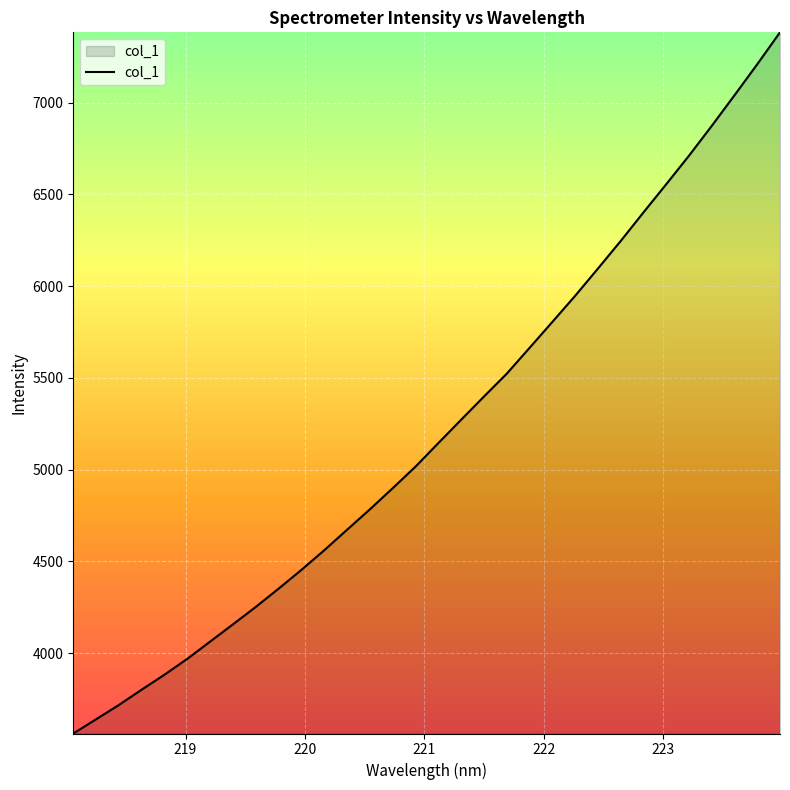

What is the smallest value displayed?

3562.5